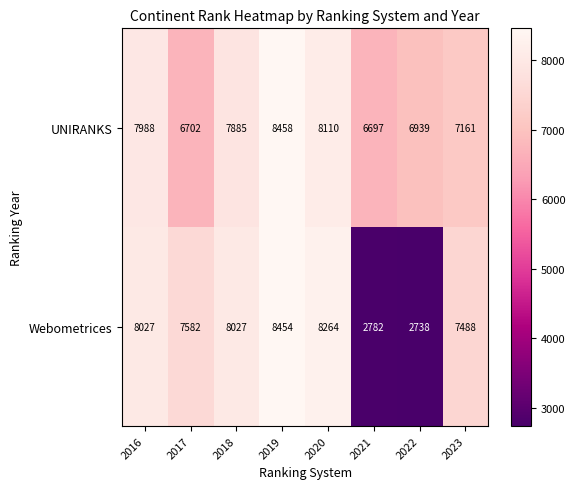

Which series has the largest range (max minus min)?

Webometrices